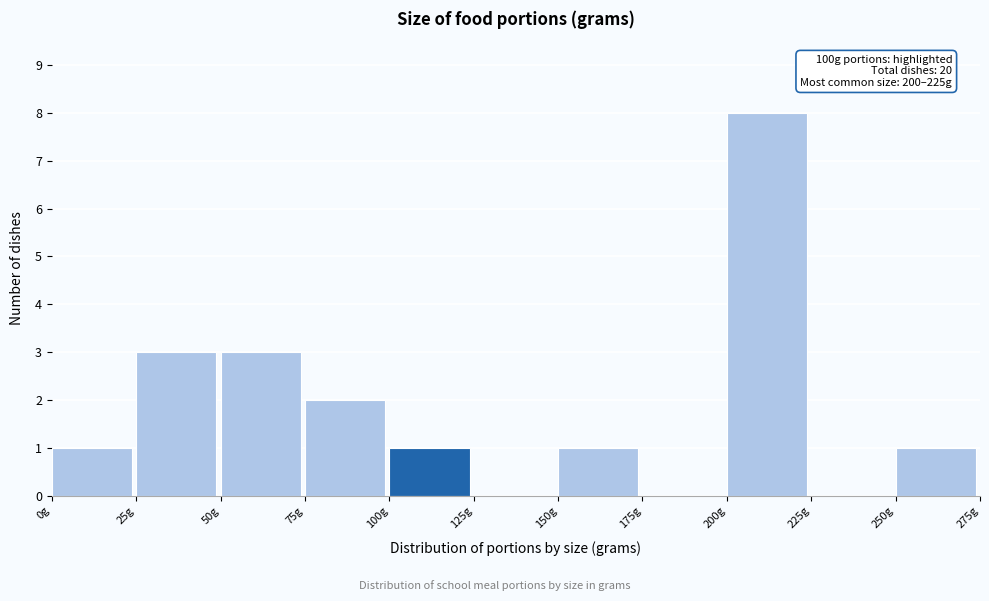

Which range on the x-axis has the tallest bar?

200 to 225